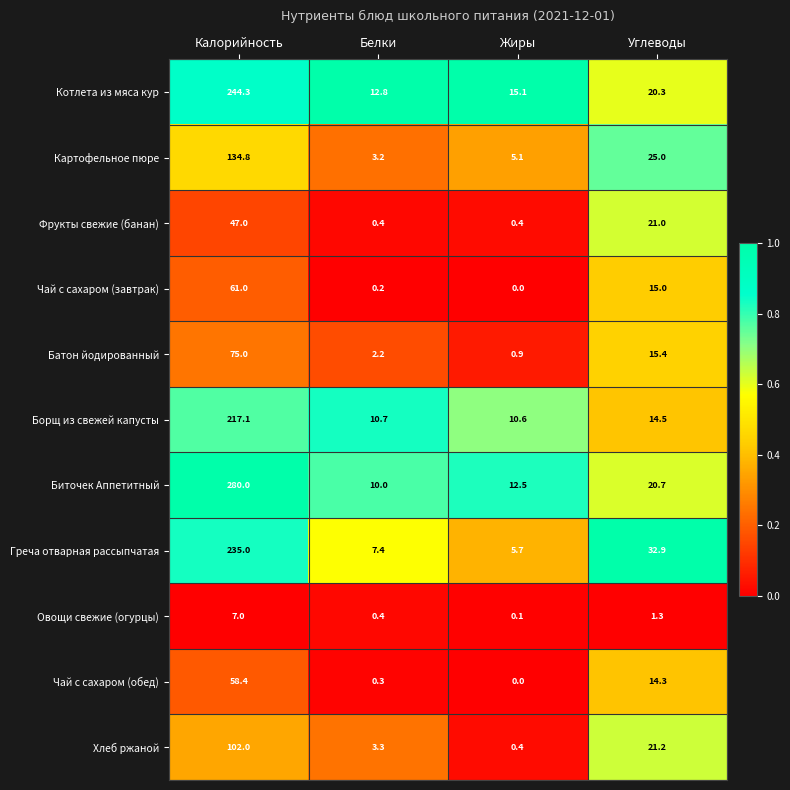

True or false: Картофельное пюре has a value of 3.2 at Белки.

True